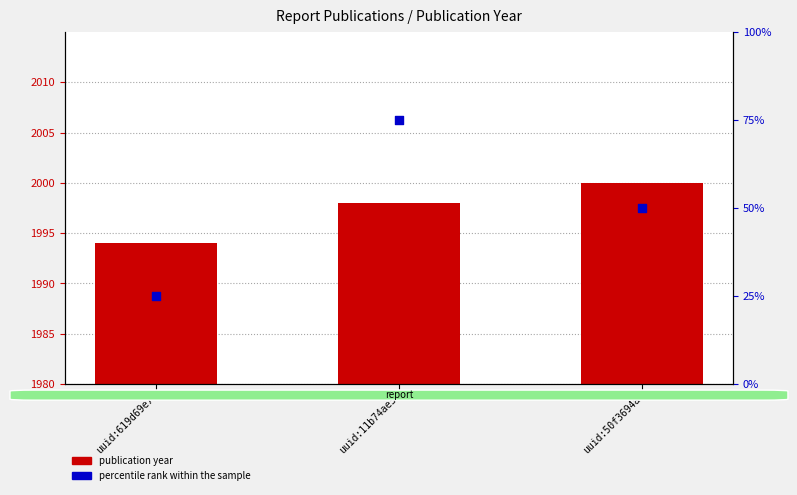

Which series reaches the minimum Y coordinate?

publication year